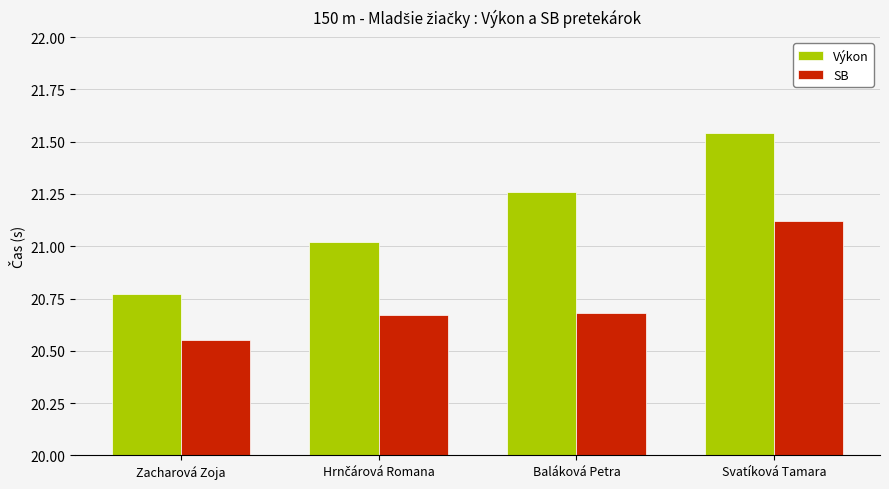

How many series are shown in this chart?

2